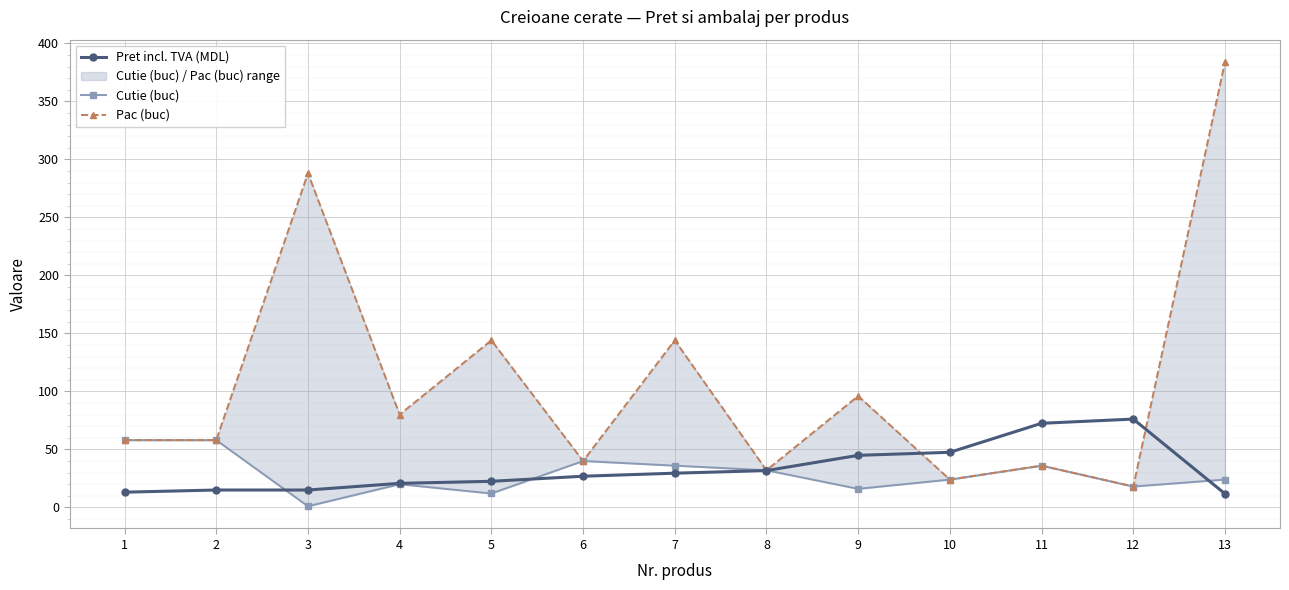

The value of Cutie (buc) at 6 is 64.9. True or false?

False